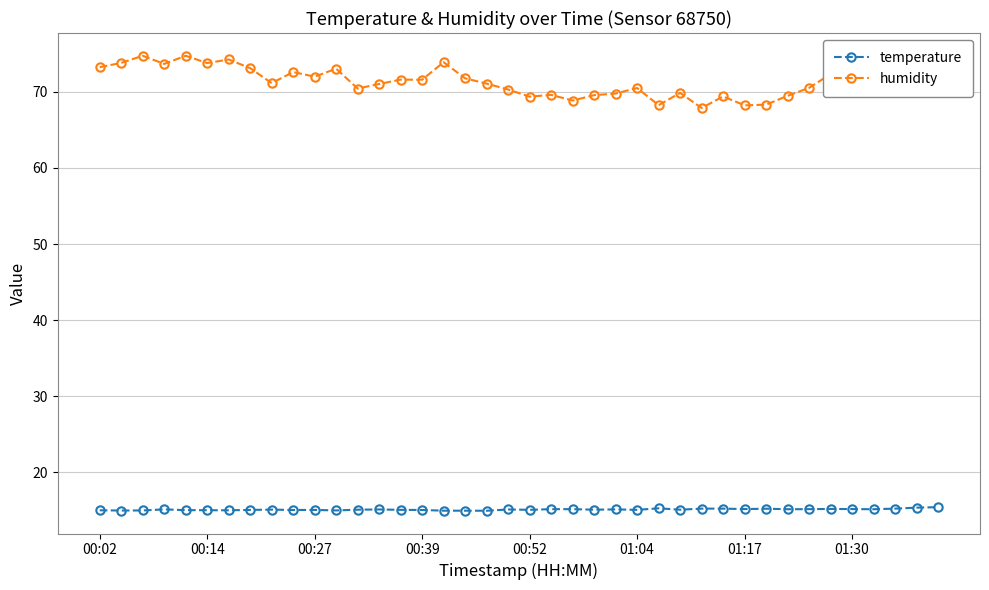

What is the greatest value displayed?

74.8